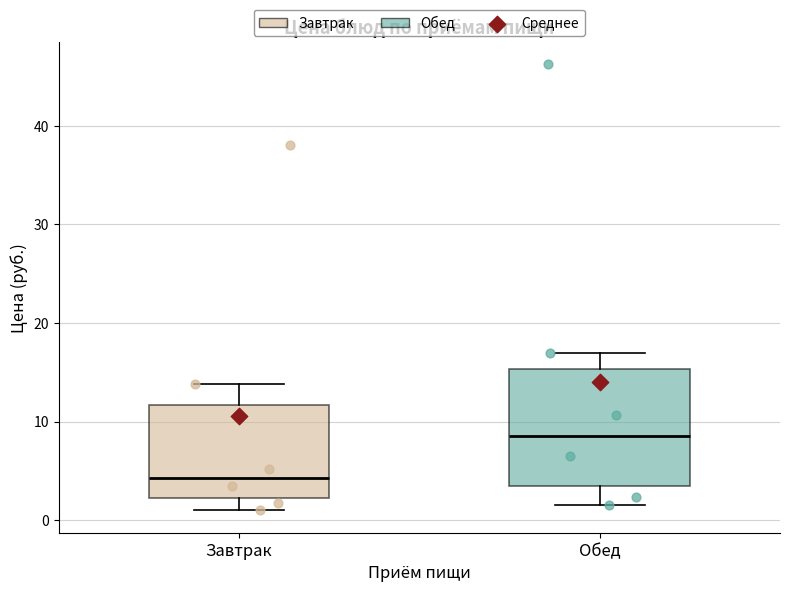

Comparing the boxes themselves (not the whiskers), which one is the tallest?

Обед